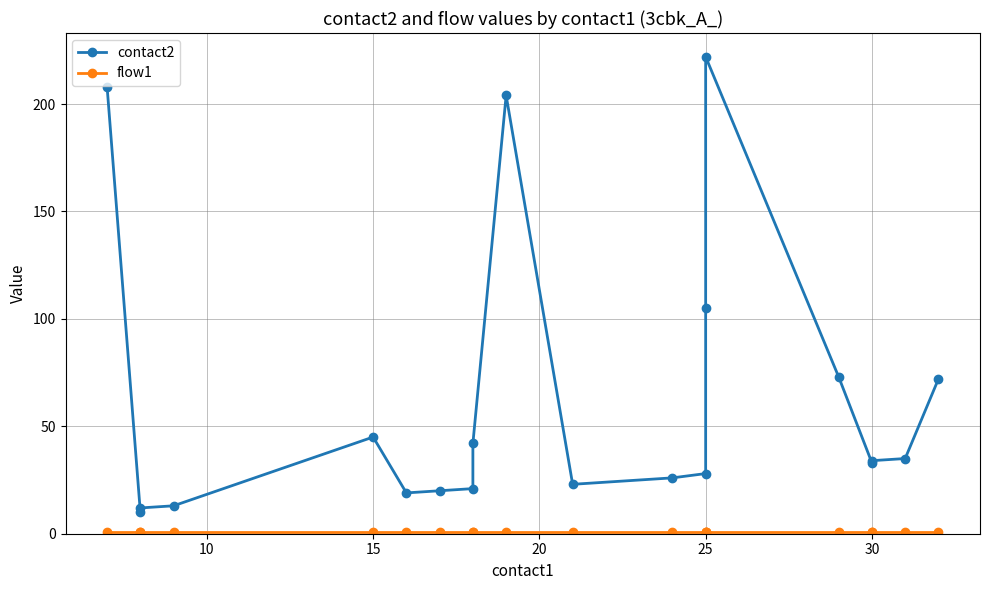

How many data points does each series have?

20